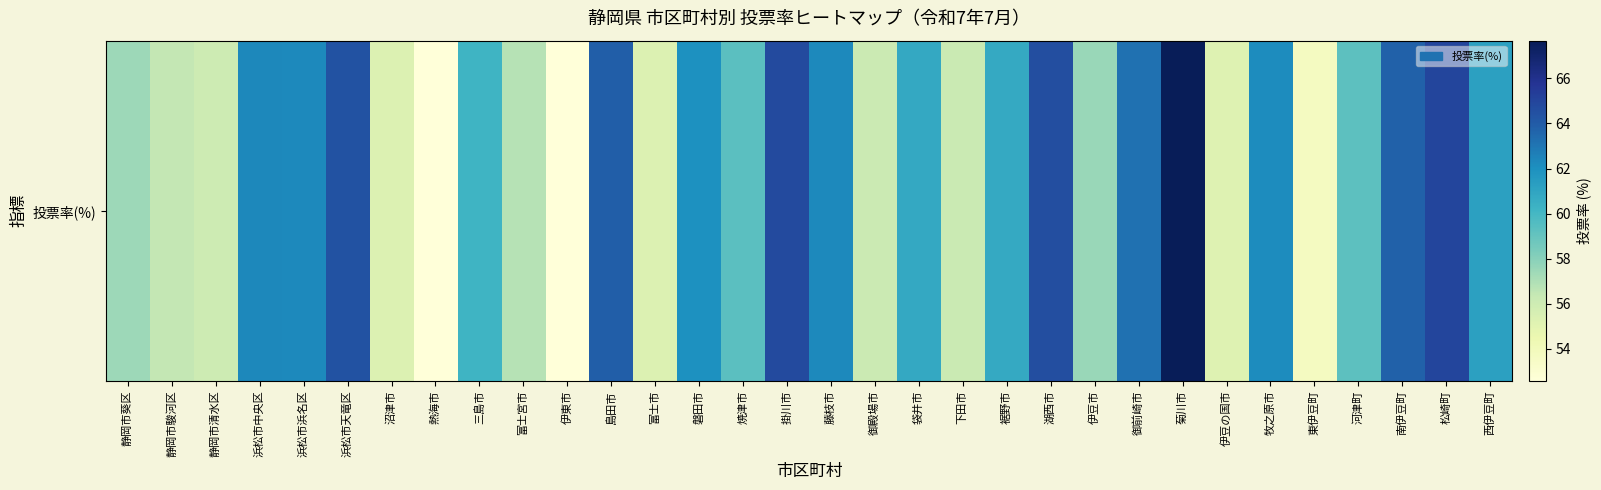

Count the number of data series in this chart.

1